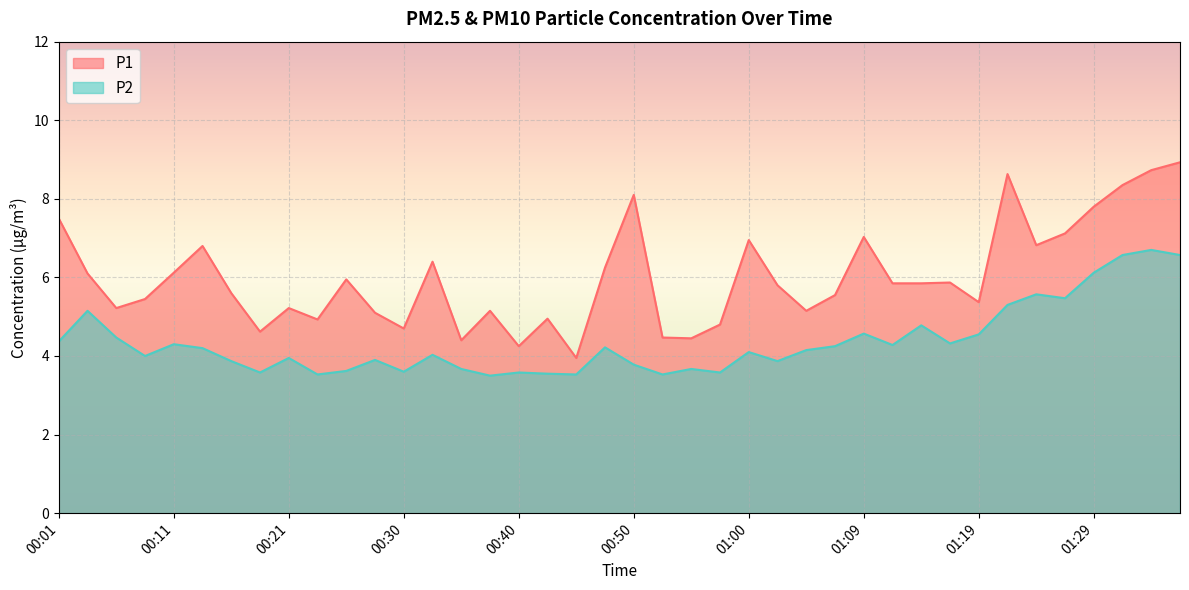

True or false: P1 and P2 cross at least once.

False